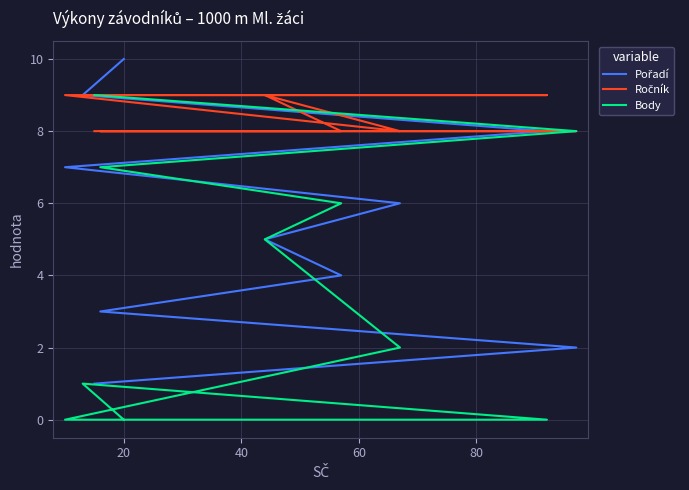

Is the value of Body at 9 greater than the value of Ročník at 100?

No